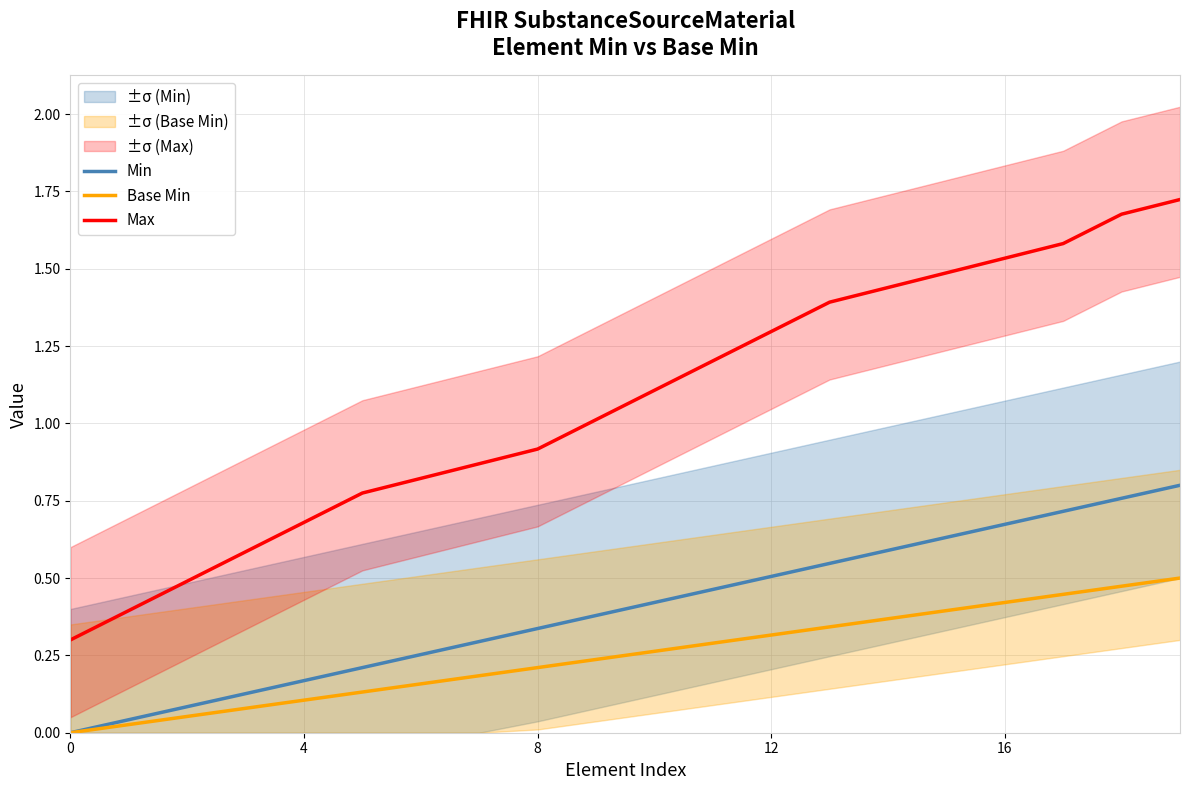

The Min series shows 1.1 at 17. True or false?

False